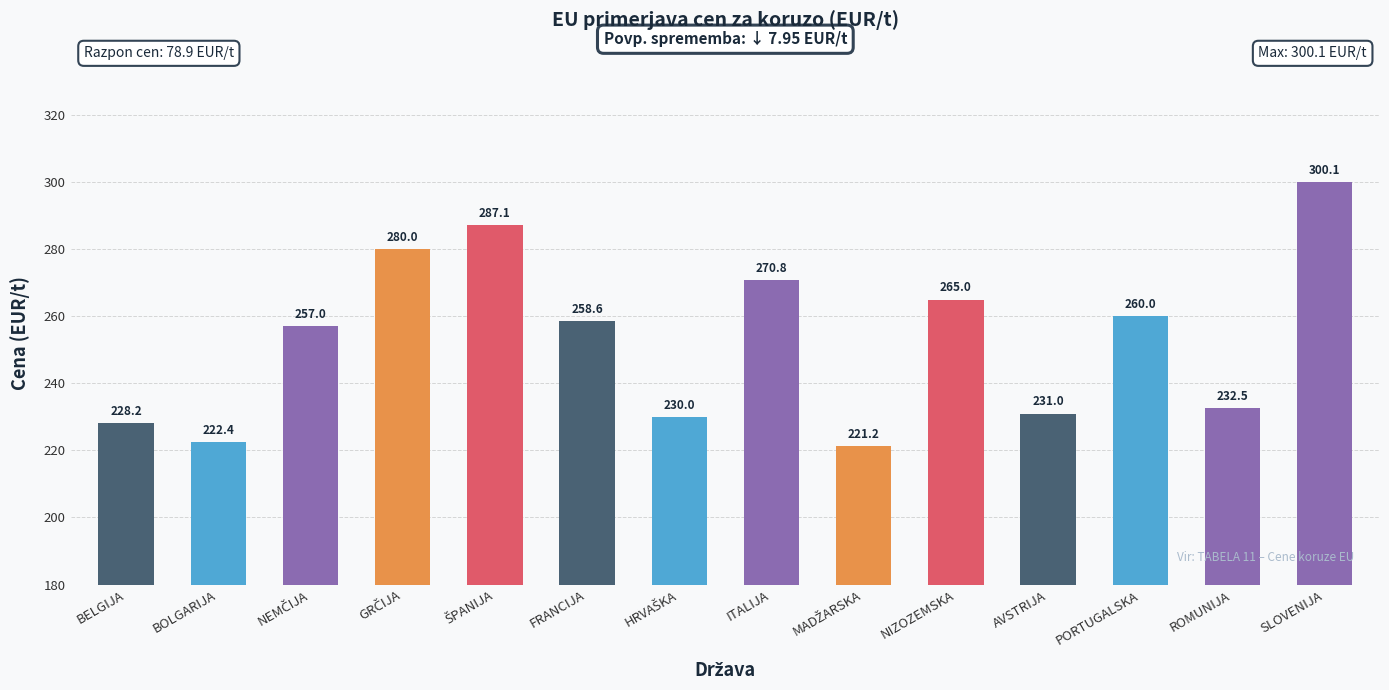

Where is the data nearest to the value 260?

PORTUGALSKA